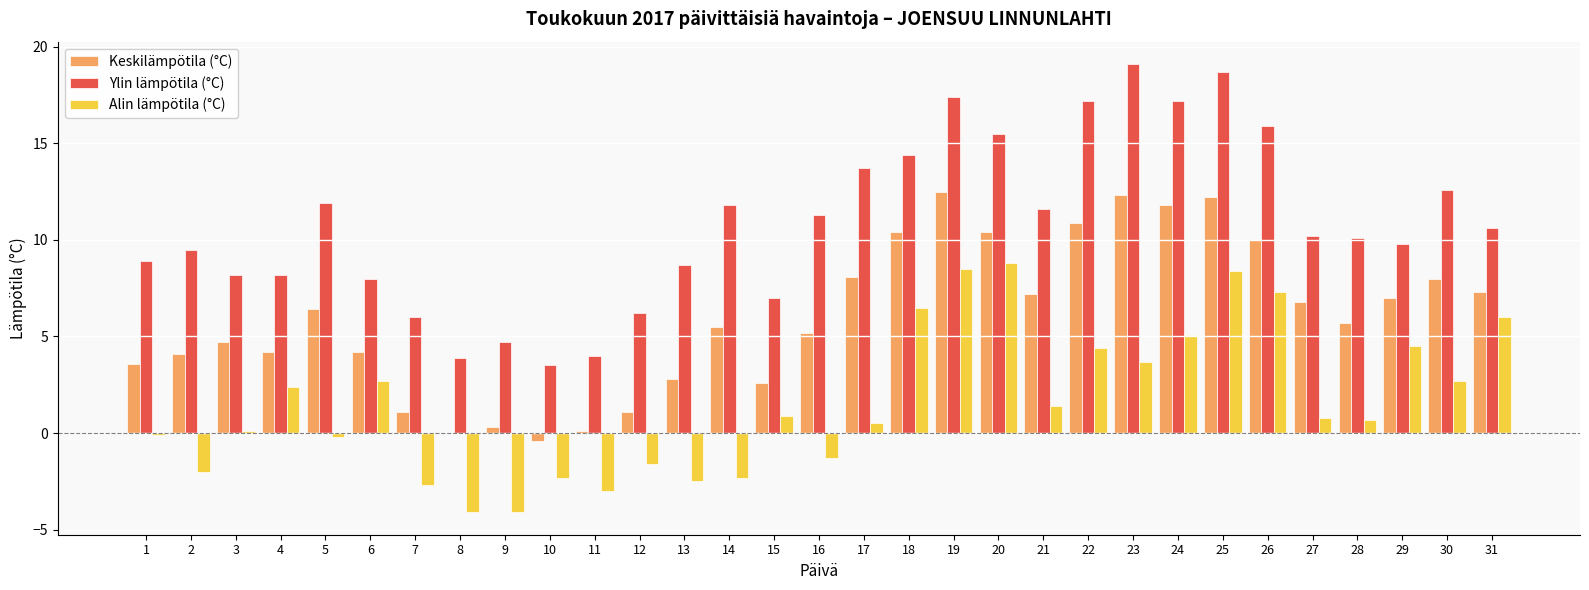

Is it true that Keskilämpötila (°C) equals 0.0 at 8?

True